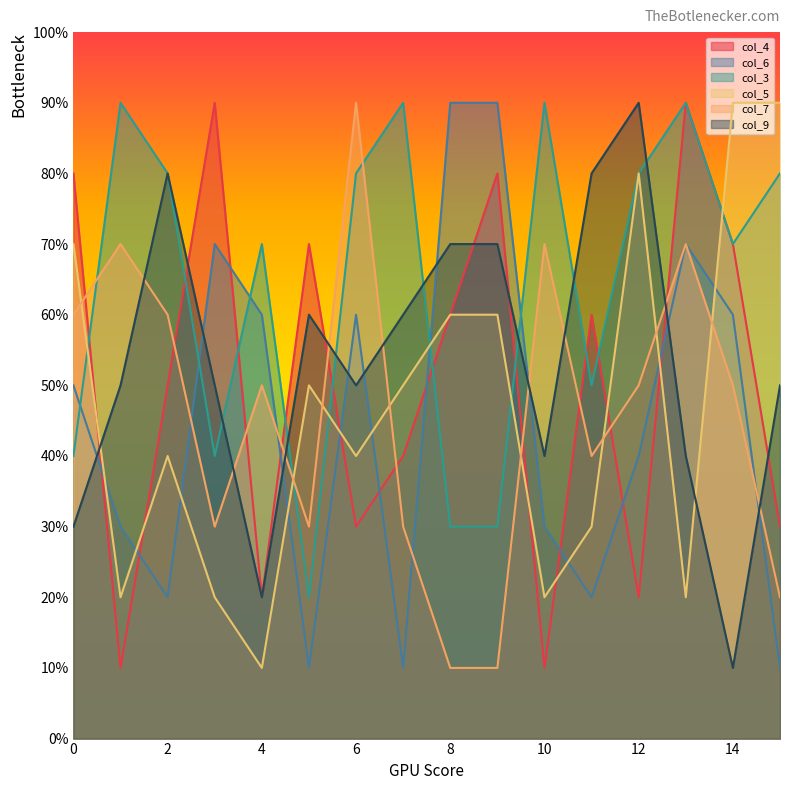

Does the chart display data point markers on the line(s)?

No